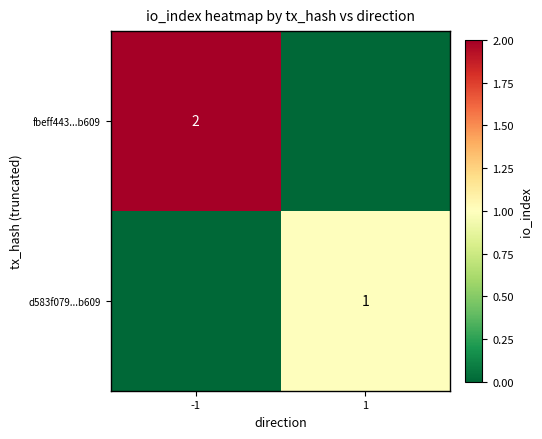

Is it true that fbeff443...b609 equals 3 at -1?

False